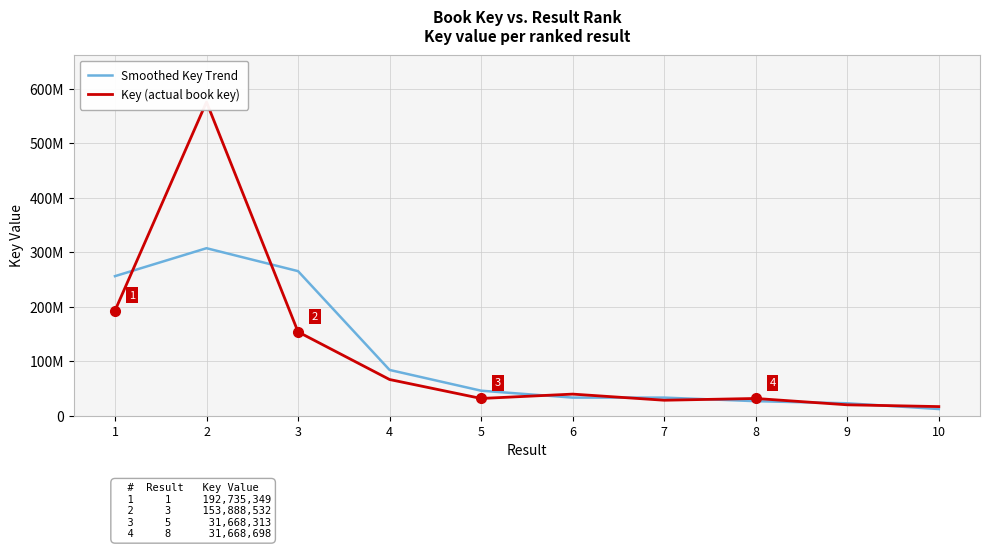

True or false: Key (actual book key) has more than 0 interior local peaks.

True